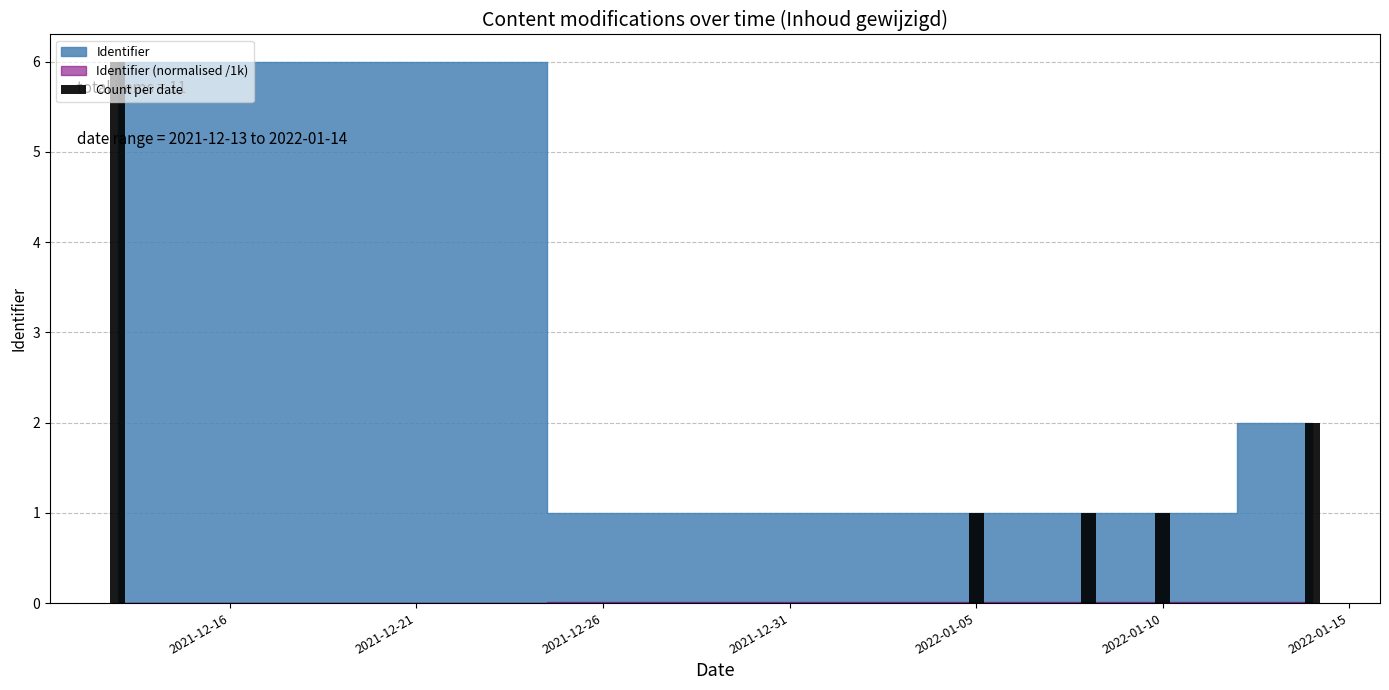

What is the value of the 3rd bar from the left?

1